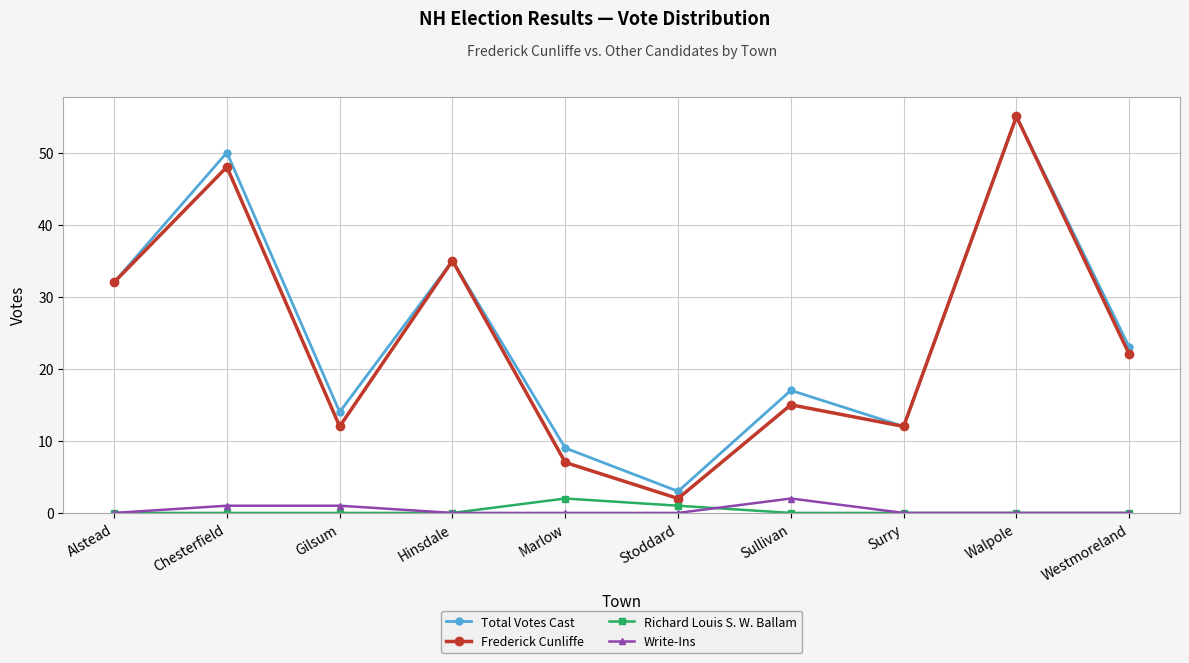

What are all the series names shown in the legend?

Total Votes Cast, Frederick Cunliffe, Richard Louis S. W. Ballam, Write-Ins